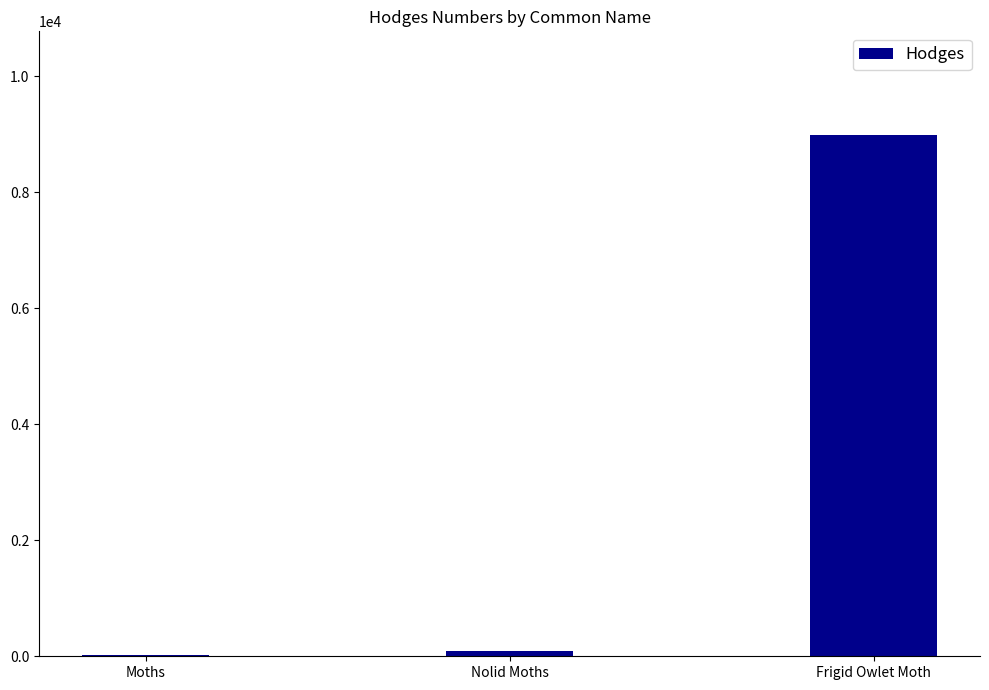

The value at Frigid Owlet Moth is 8975.0. True or false?

True